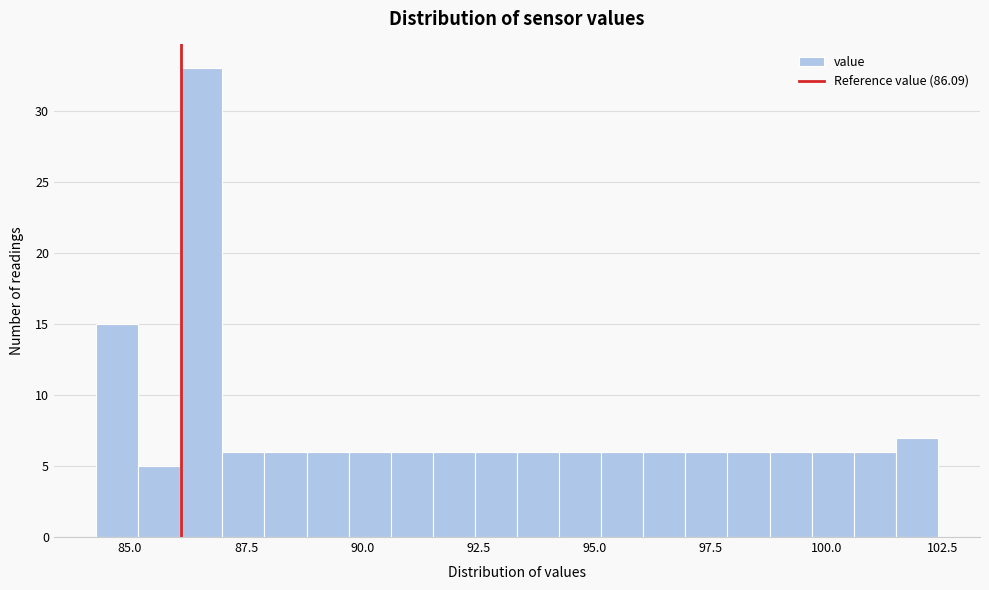

Around what value on the x-axis is the tallest bar? Give the approximate position of its centre, as read against the axis.

86.5